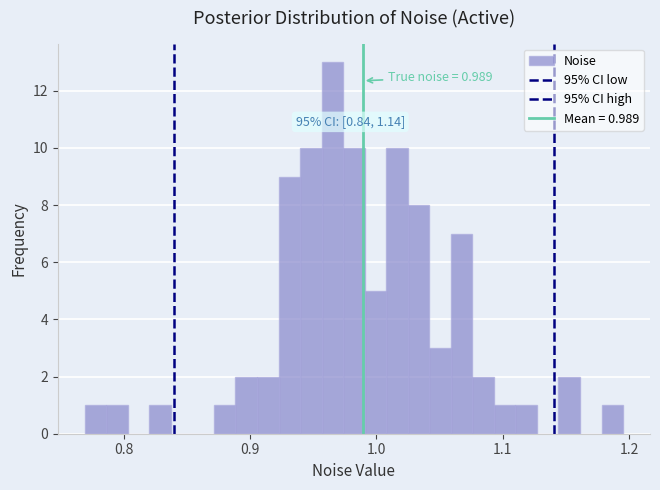

Read against the x-axis, roughly where is the centre of the tallest bar?

0.97